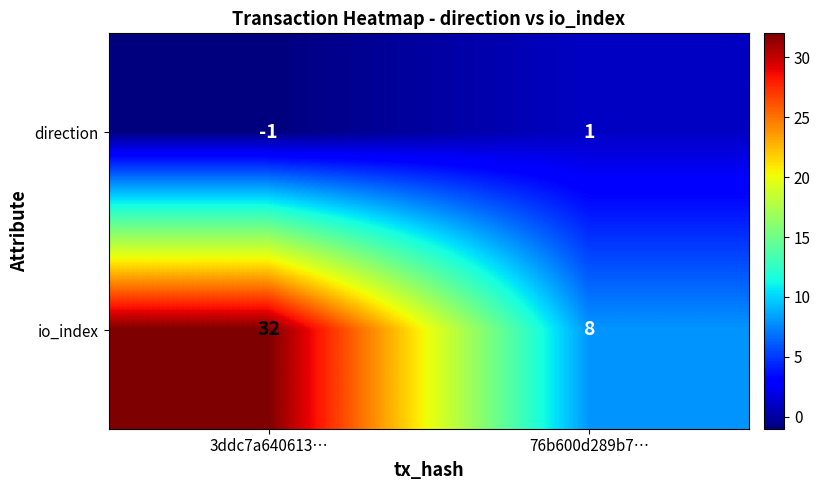

Is the value of direction at 76b600d289b7… greater than the value of io_index at 76b600d289b7…?

No